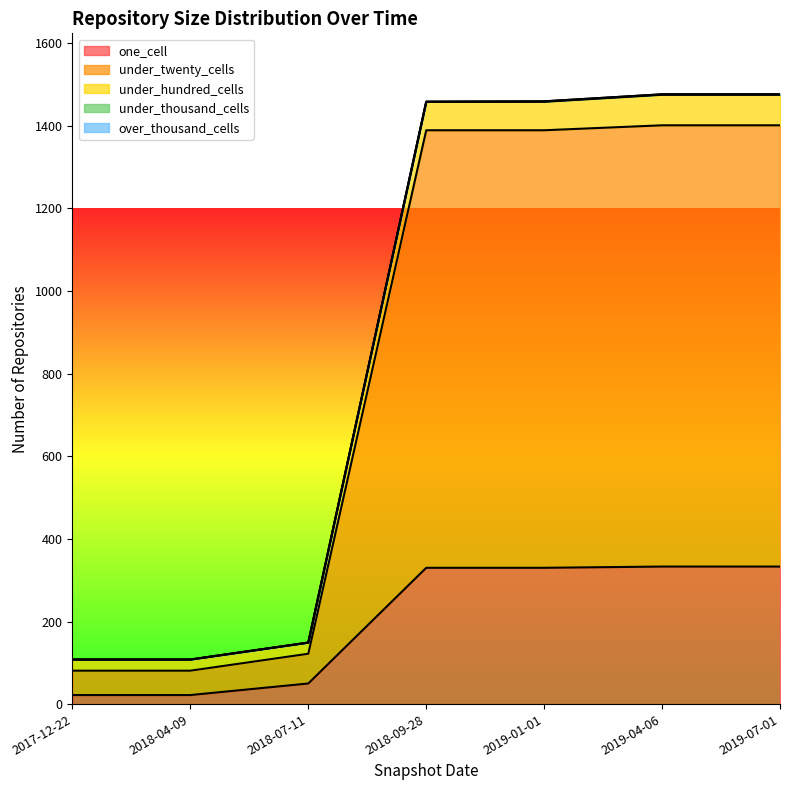

What is the total value across all series at 2017-12-22?

108